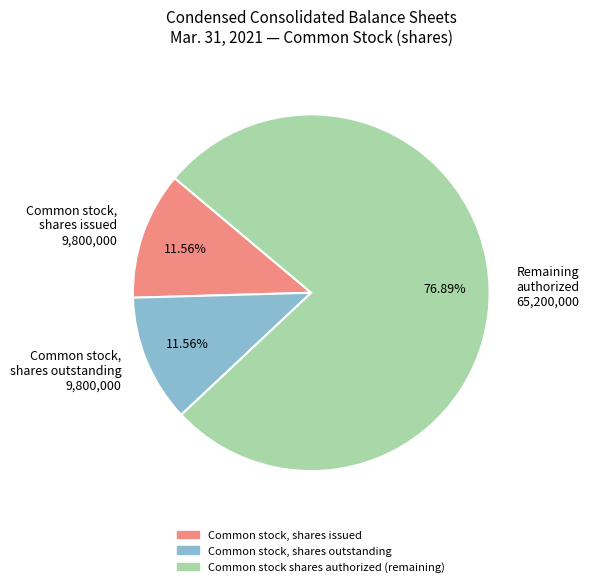

Combined, do Remaining authorized 65,200,000 and Common stock, shares outstanding 9,800,000 account for over 50%?

Yes